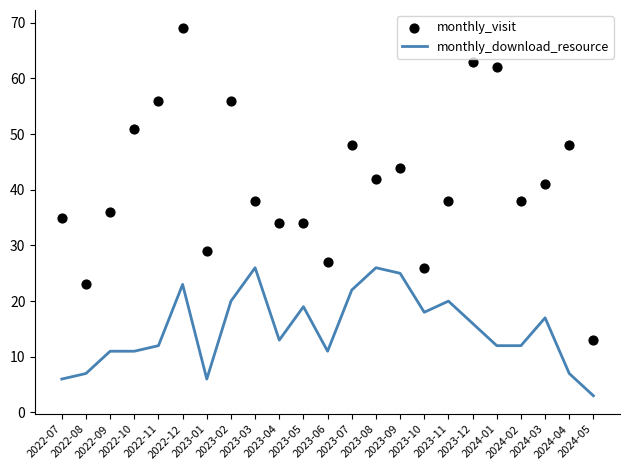

At which category is the sum across all series the highest?

2022-12